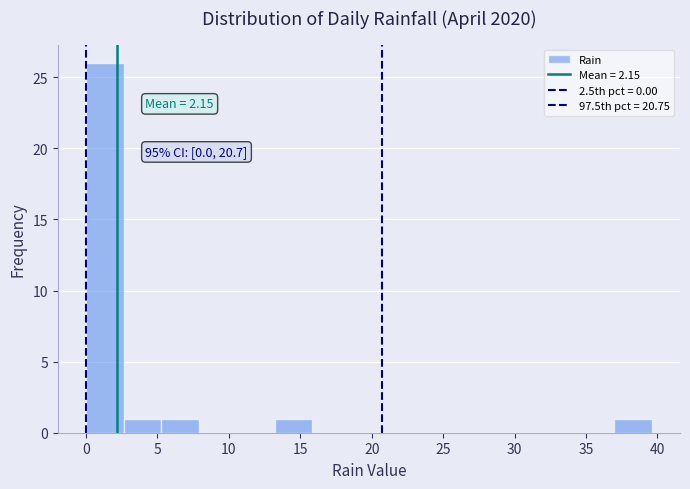

Over which range of the x-axis is the bar tallest?

0.0 to 2.5